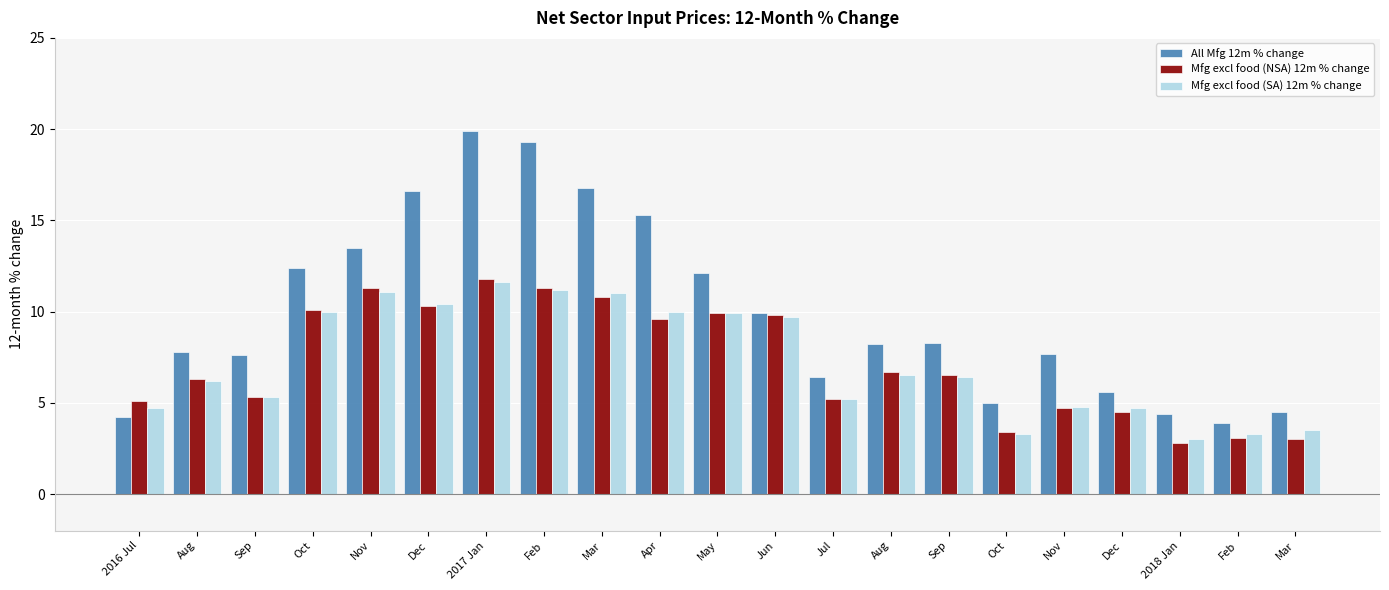

What are all the series names shown in the legend?

All Mfg 12m % change, Mfg excl food (NSA) 12m % change, Mfg excl food (SA) 12m % change